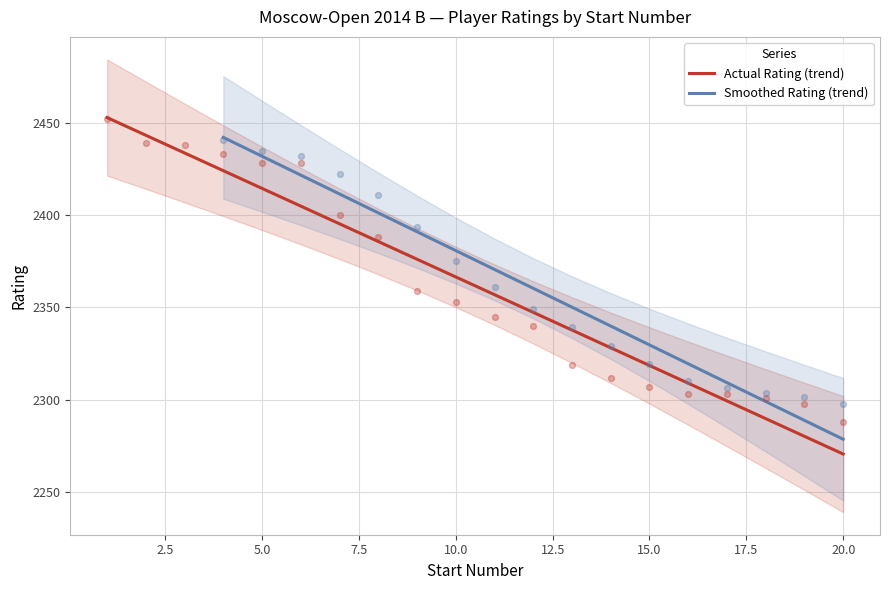

Between 1 and 4, which is larger?

1